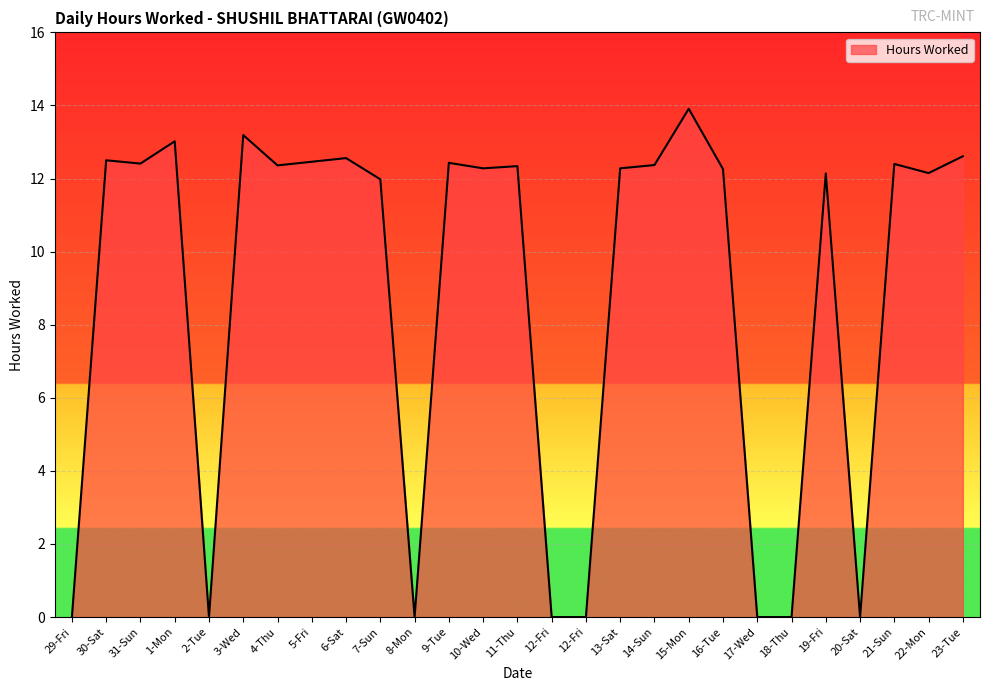

Is this an area chart (filled region under the line)?

Yes